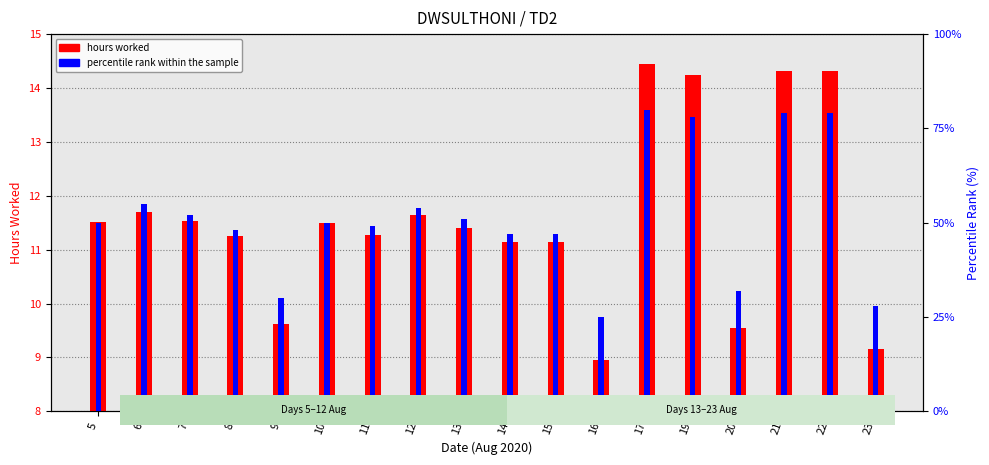

At 7, list the series in order from smallest to largest.

hours worked, percentile rank within the sample